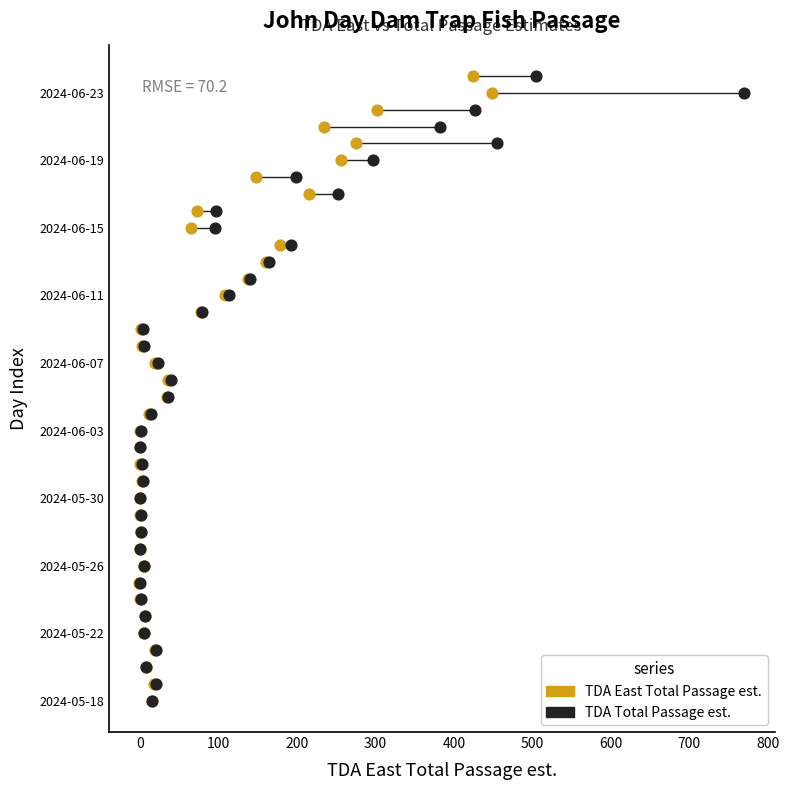

What are all the series names shown in the legend?

TDA East Total Passage est., TDA Total Passage est.